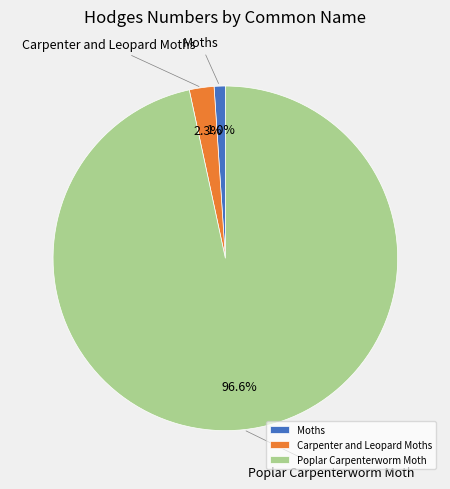

Which has a higher value, Carpenter and Leopard Moths or Moths?

Carpenter and Leopard Moths